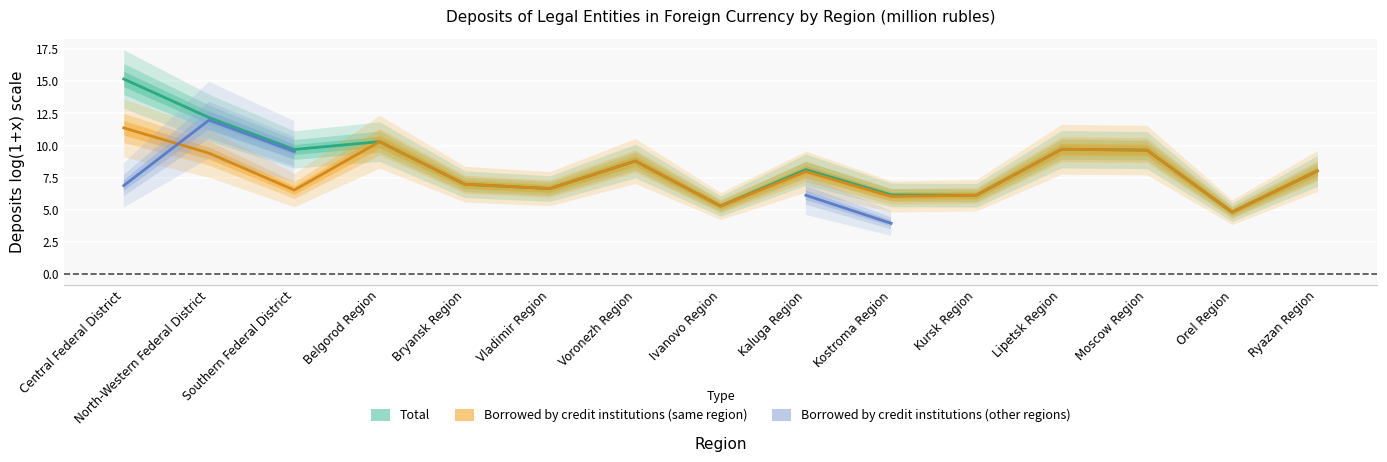

How many interior local valleys does the Borrowed by credit institutions (same region) series have?

5